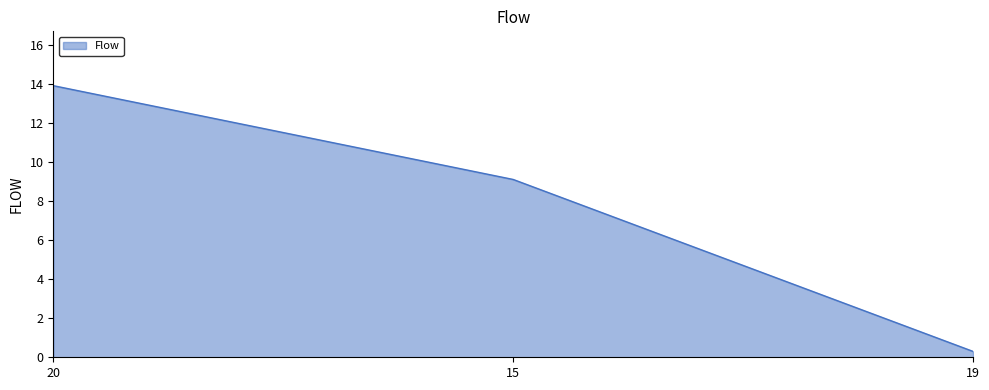

Between 20 and 15, which is larger?

20